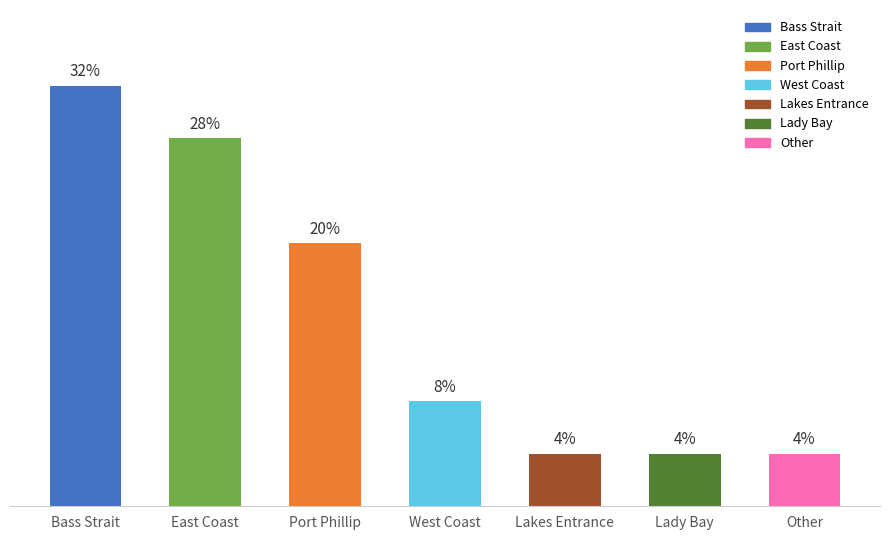

Are the bars horizontal?

No